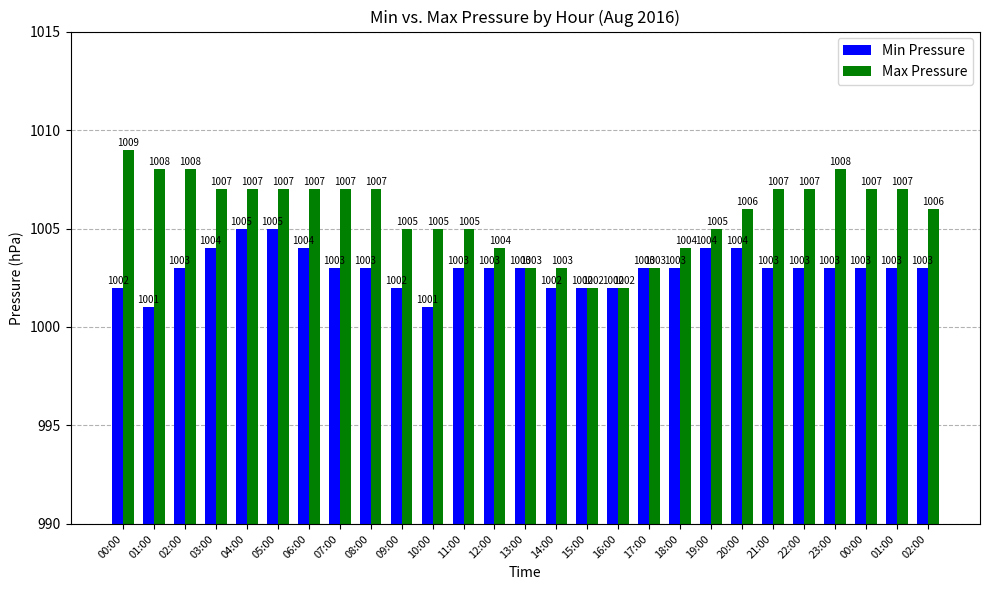

Where is Max Pressure nearest to the value 1005?

09:00